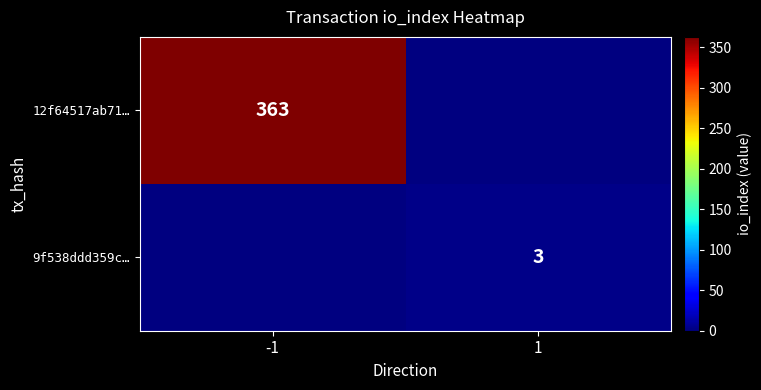

True or false: 12f64517ab71… has a value of 518 at -1.

False